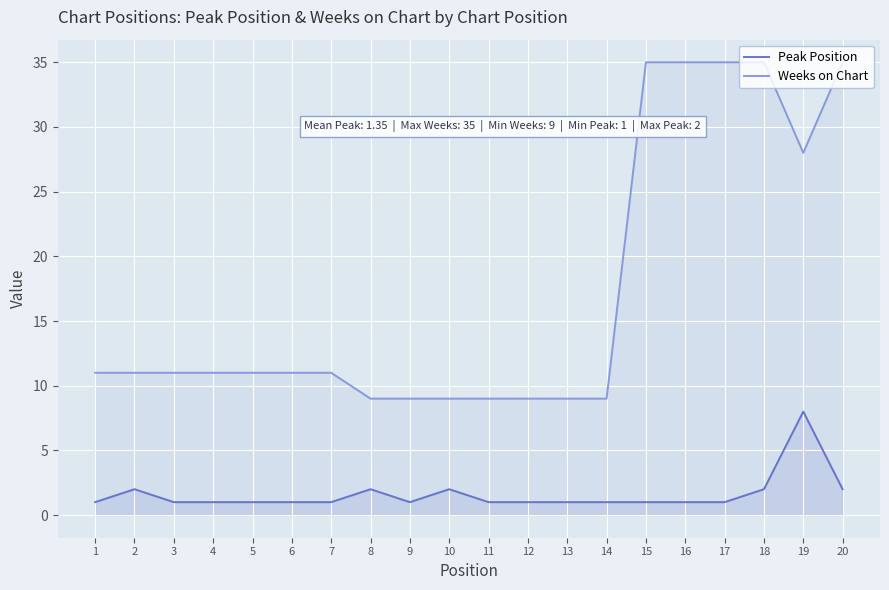

True or false: Peak Position and Weeks on Chart cross at least once.

False